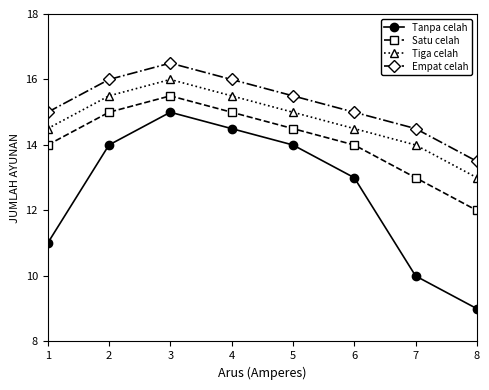

True or false: Empat celah and Tanpa celah intersect in this chart.

False